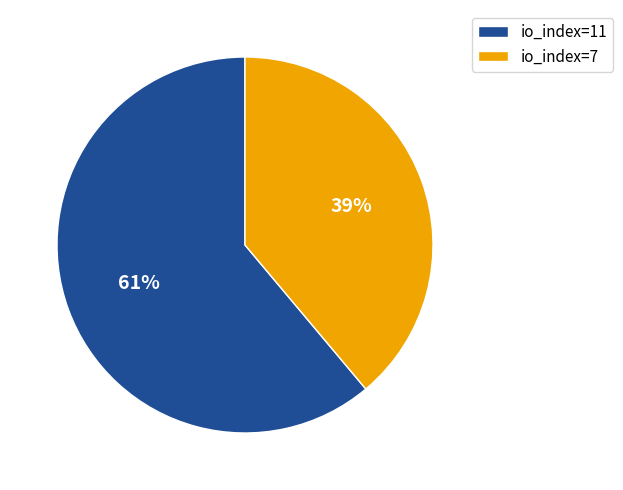

What is the smallest slice in the pie chart?

io_index=7